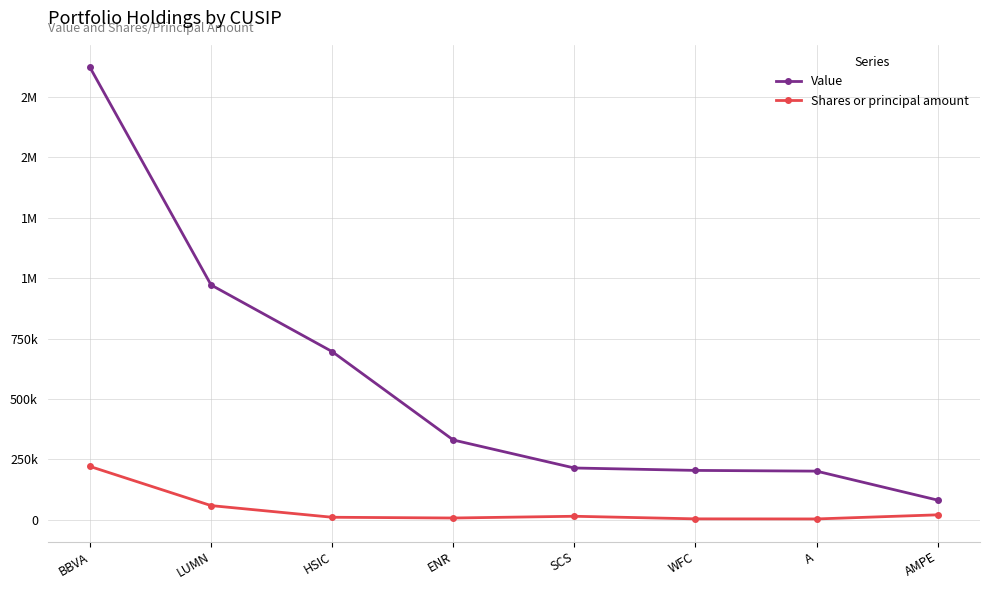

What are all the series names shown in the legend?

Value, Shares or principal amount